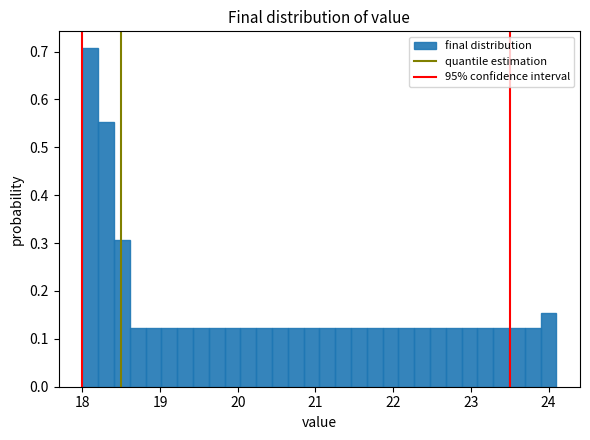

Read against the x-axis, roughly where is the centre of the tallest bar?

18.1